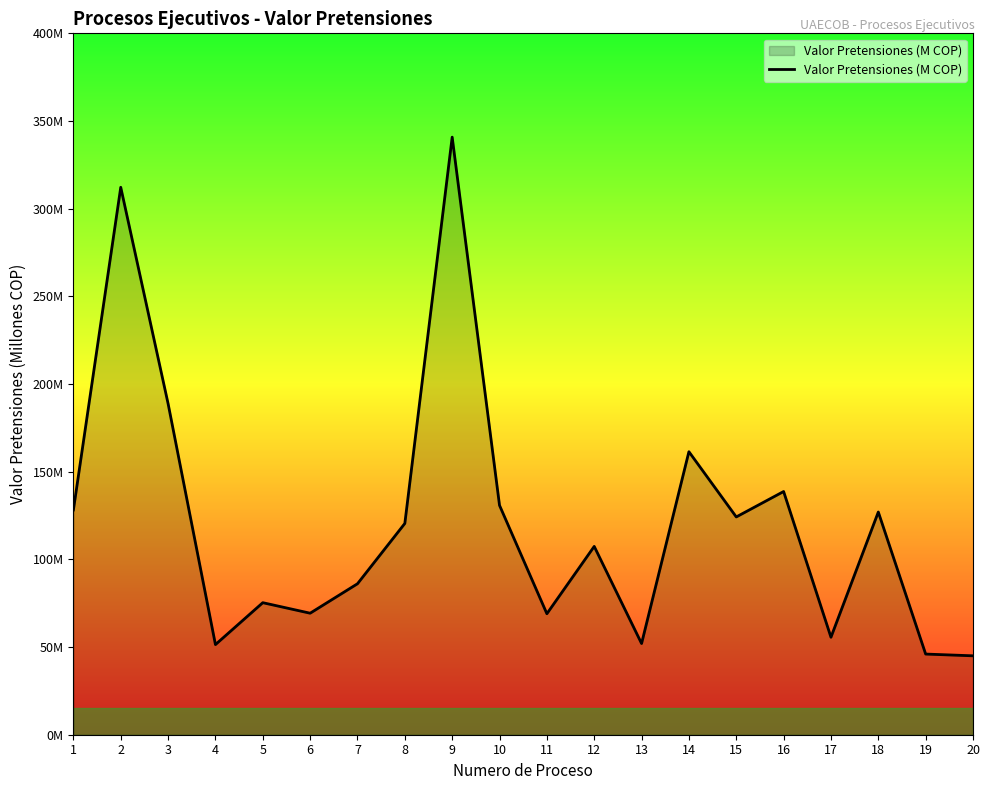

What is the ratio of the value at 13 to the value at 20?

1.2